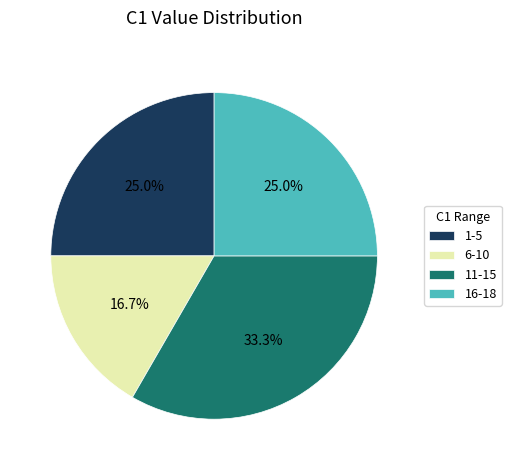

What percentage is NOT represented by 6-10?

83.3%